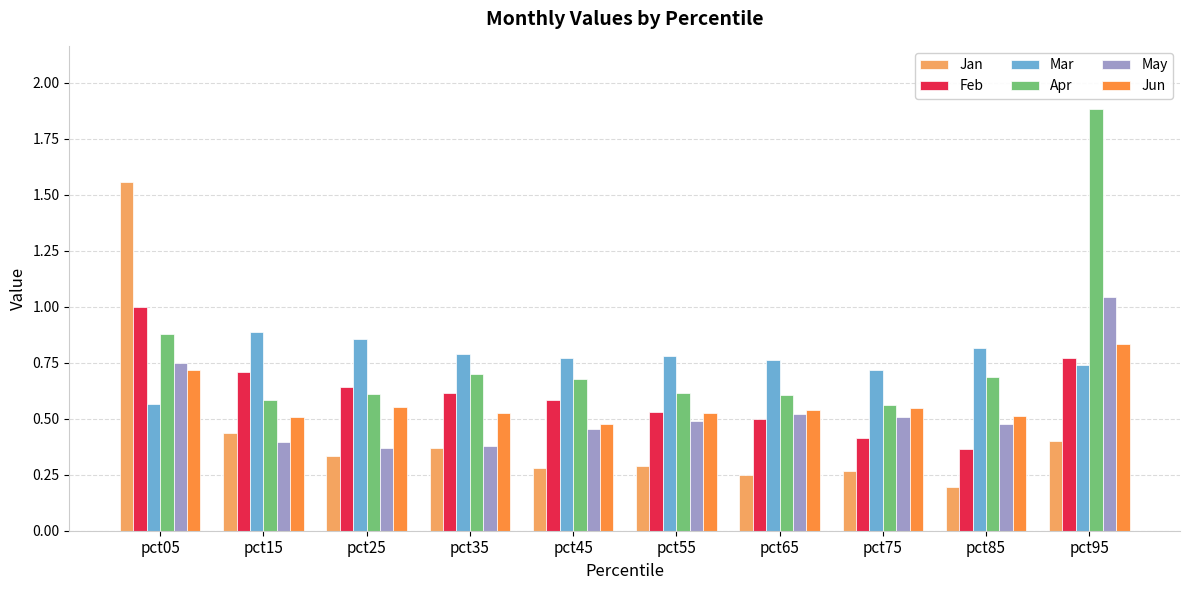

At how many categories does at least one series exceed 0?

10